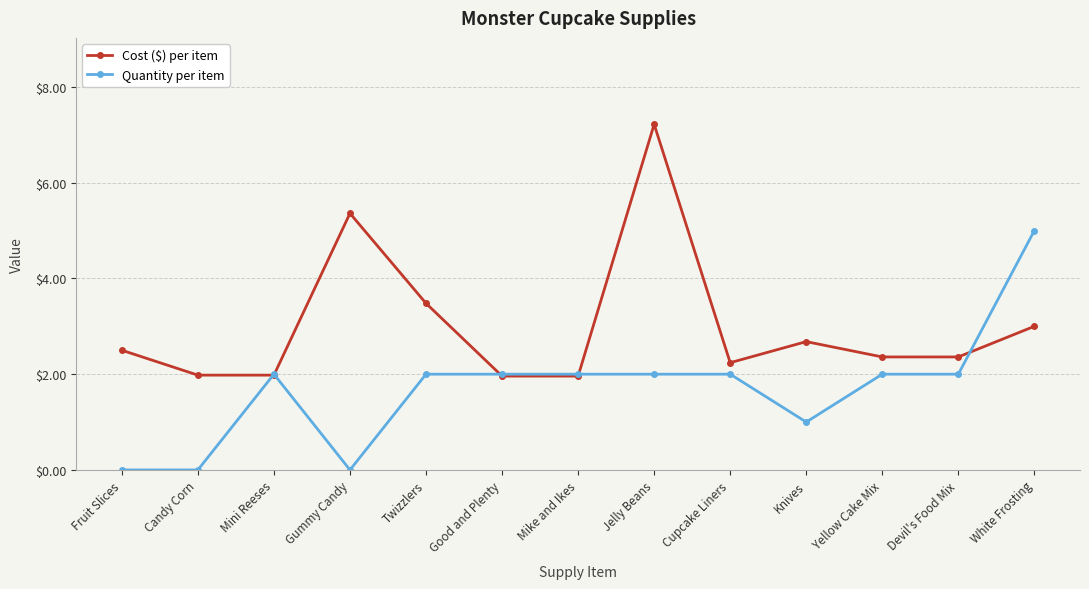

List the series in order of their peak value, highest first.

Cost ($) per item, Quantity per item